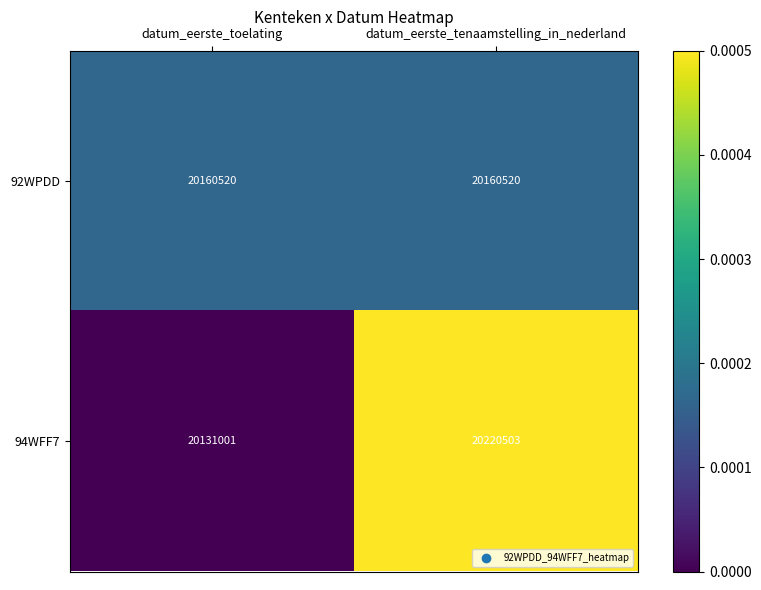

Which series has the largest total across all categories?

94WFF7